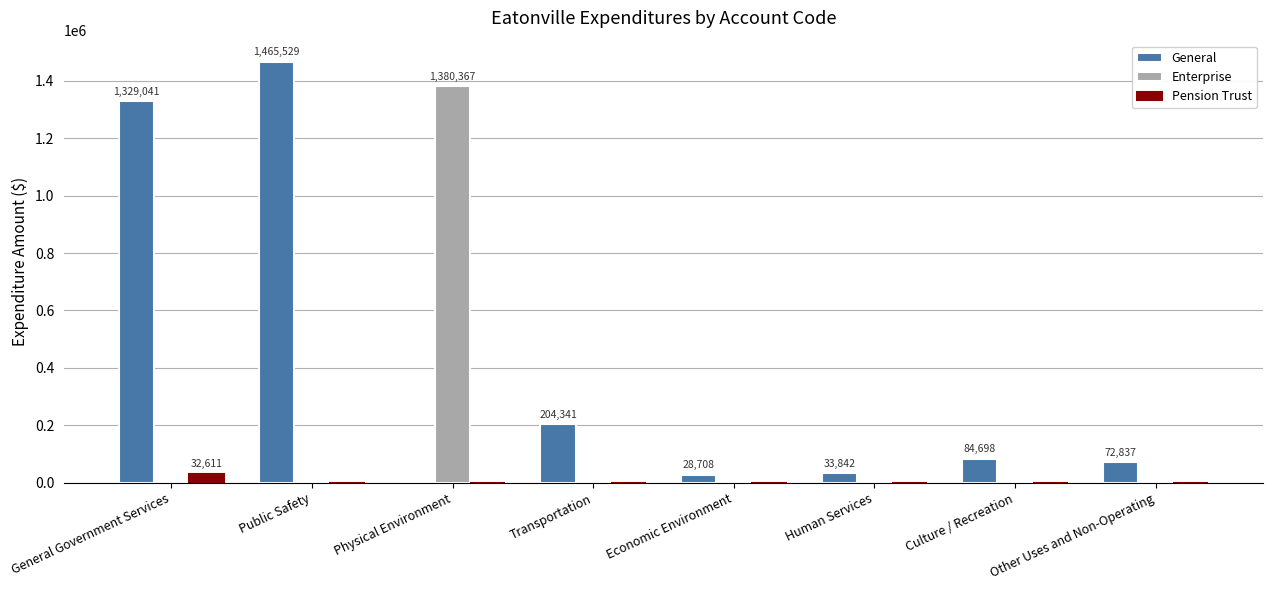

At which label does General reach its peak?

Public Safety